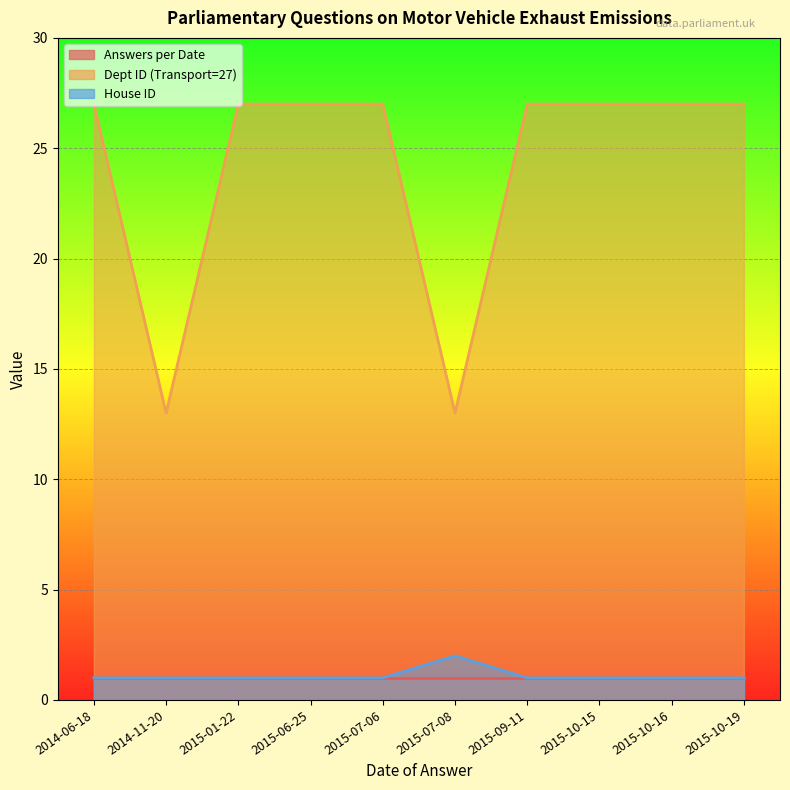

How many values in the House ID series exceed 1?

1